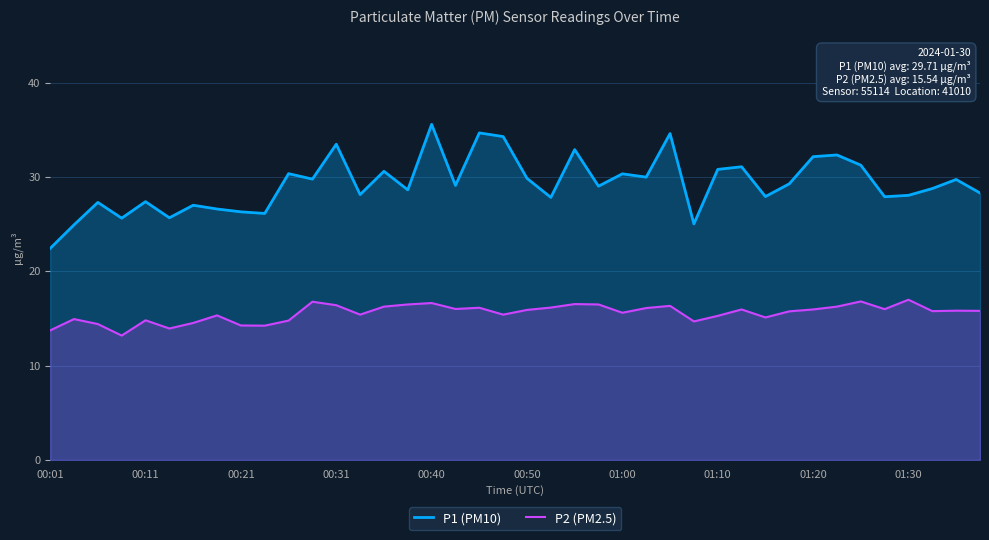

The value of P2 (PM2.5) at 23 is 16.5. True or false?

True